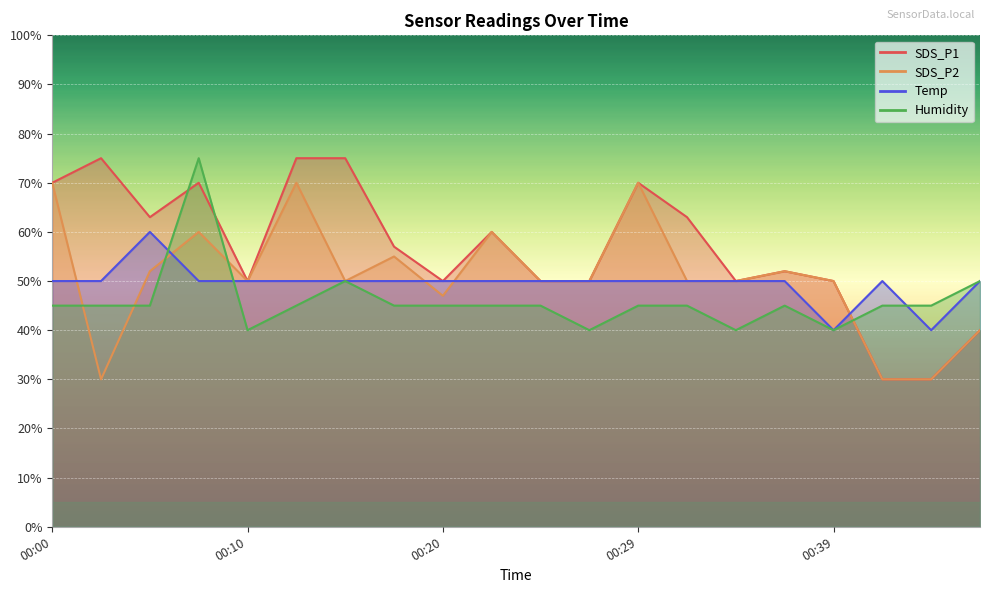

What is the total value across all series at 00:39?

180.0